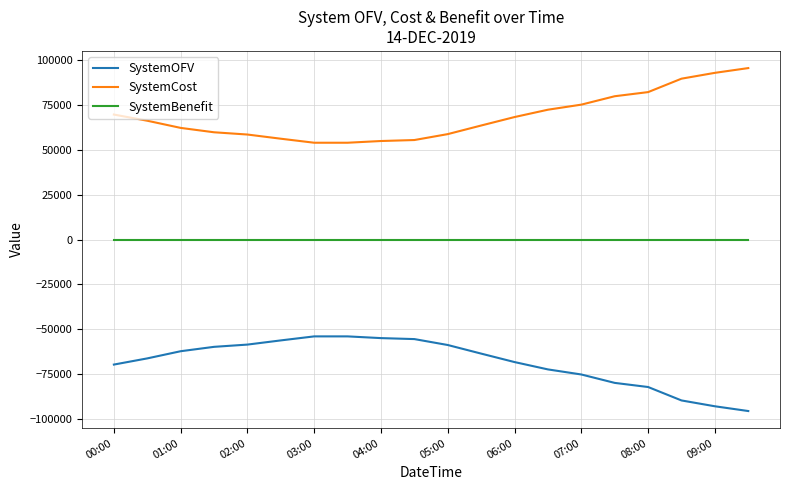

What is the greatest value displayed?

95509.3